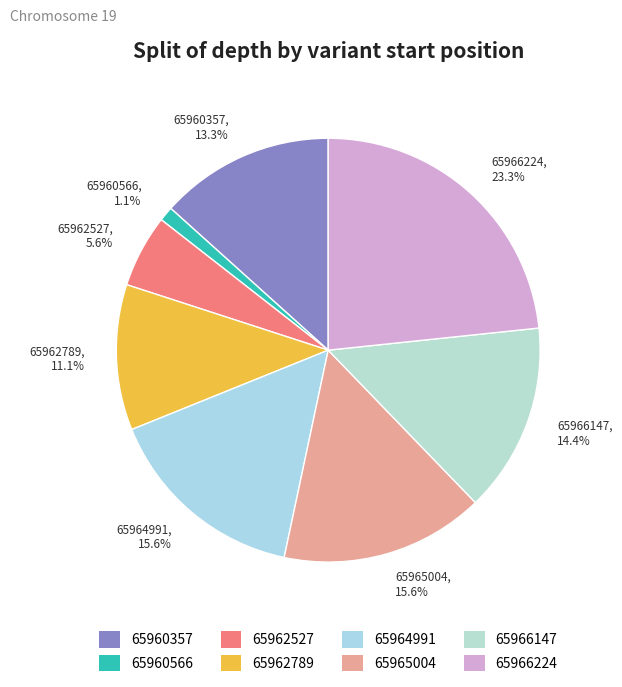

The 65962789 slice represents 11% of the pie. True or false?

True